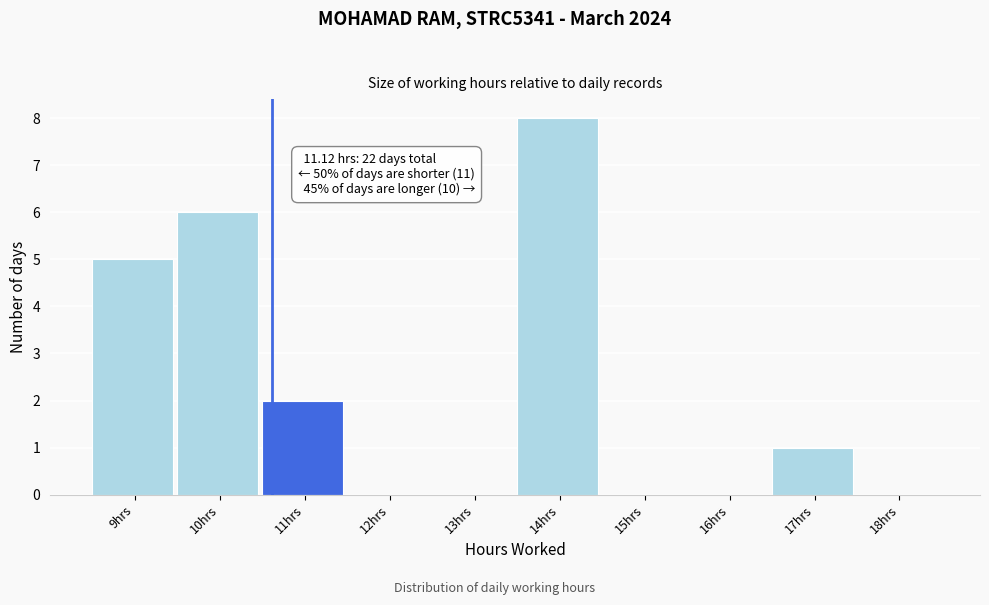

Reading left to right, transcribe all the data shown in this chart.

9hrs=5	10hrs=6	11hrs=2	12hrs=0	13hrs=0	14hrs=8	15hrs=0	16hrs=0	17hrs=1	18hrs=0